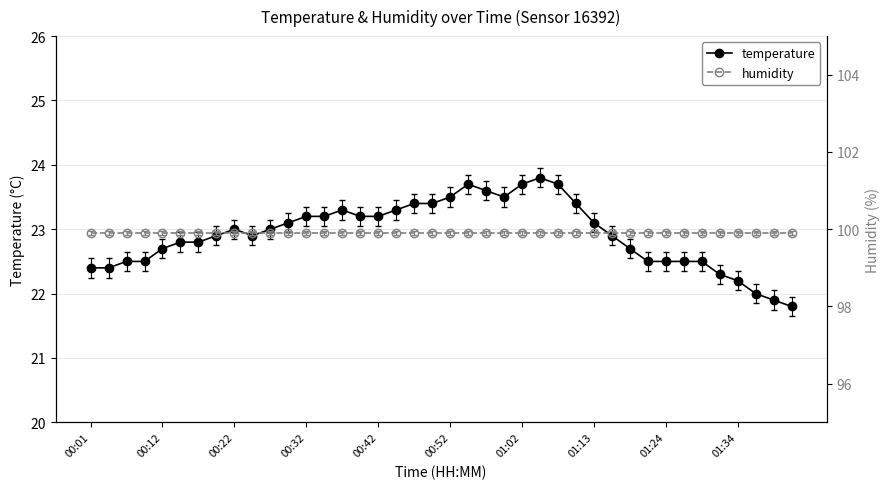

True or false: humidity and temperature intersect in this chart.

False